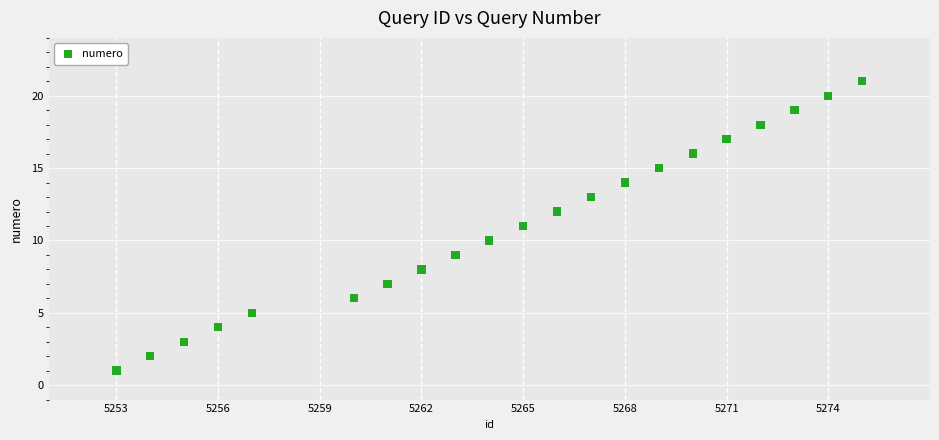

What is the range of X values (max minus min)?

22